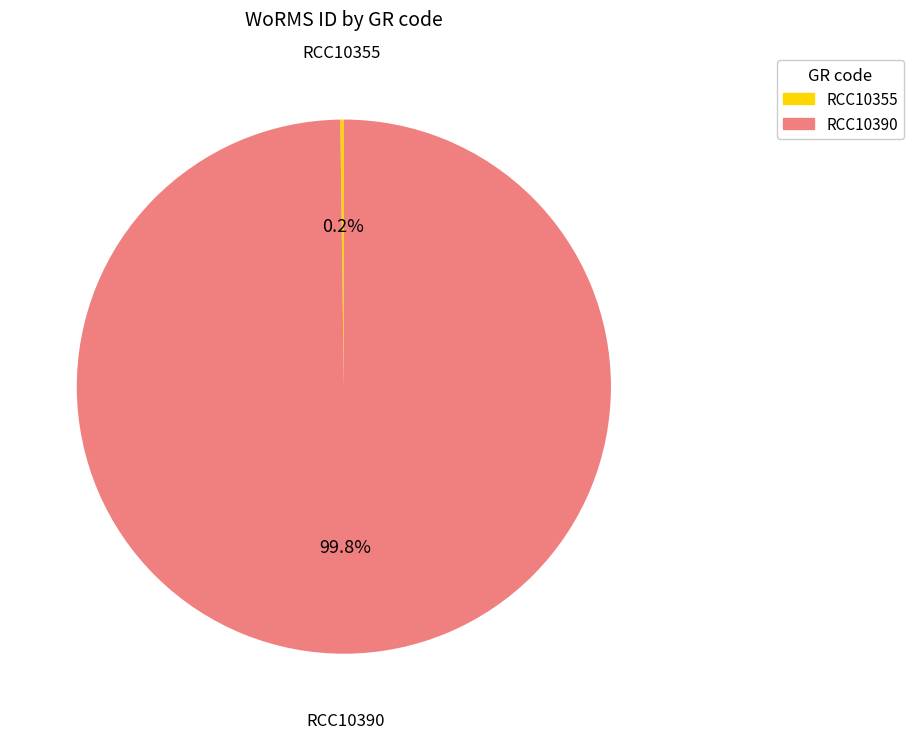

True or false: RCC10390 accounts for 93% of the total.

False